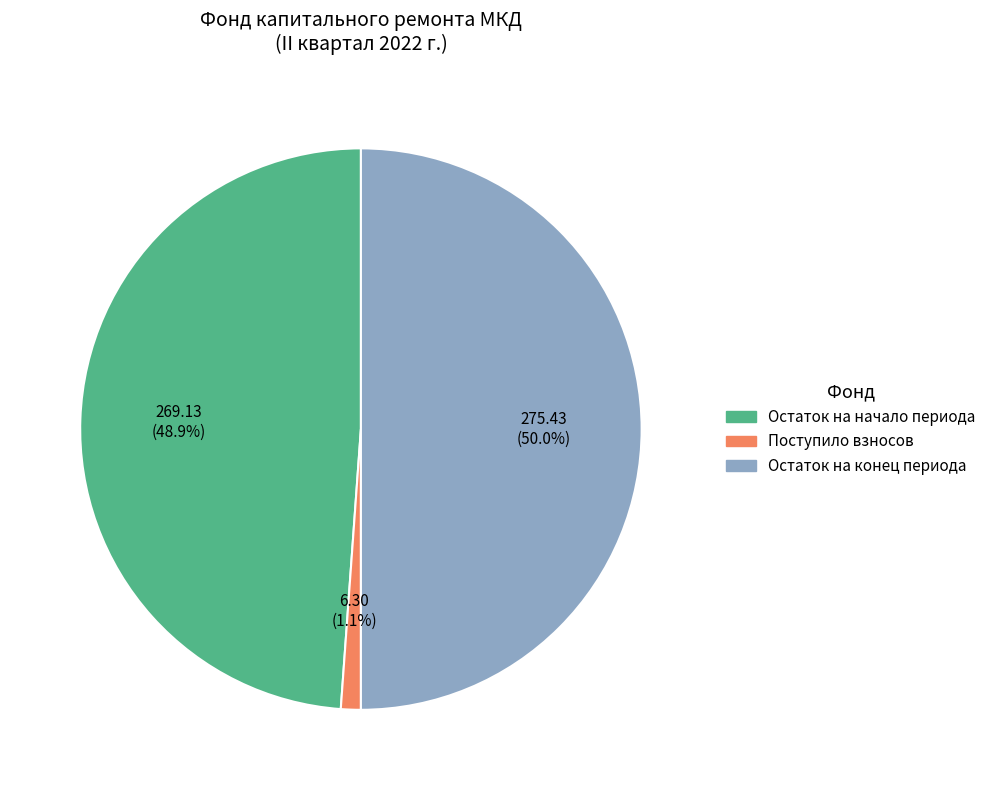

What percentage is the Поступило взносов slice, to the nearest percent?

1%